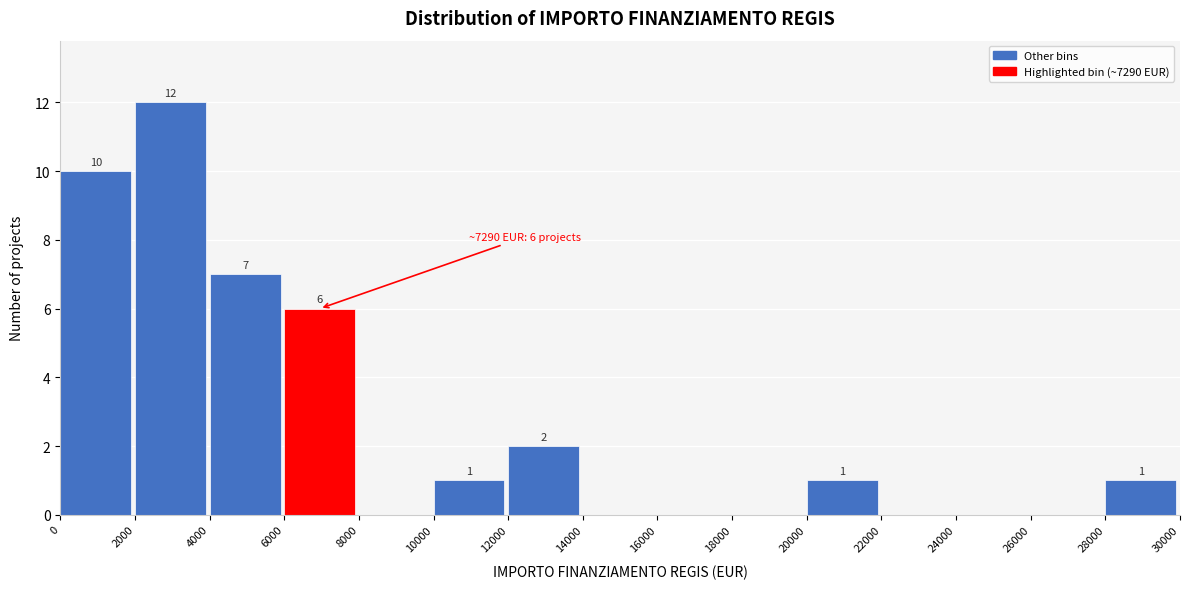

Over which range of the x-axis is the bar tallest?

2000 to 4000